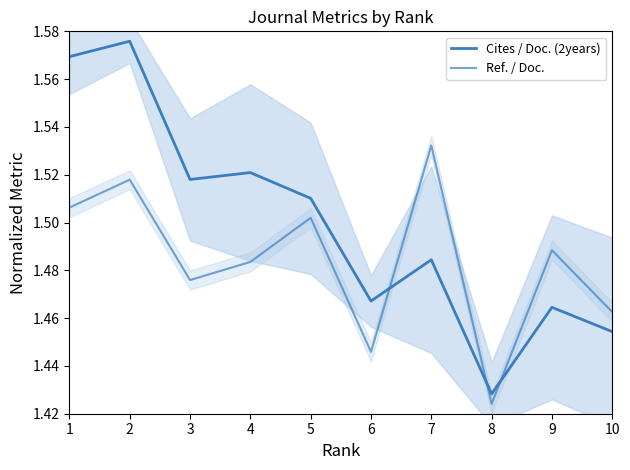

What is the average value of the Cites / Doc. (2years) series?

1.5